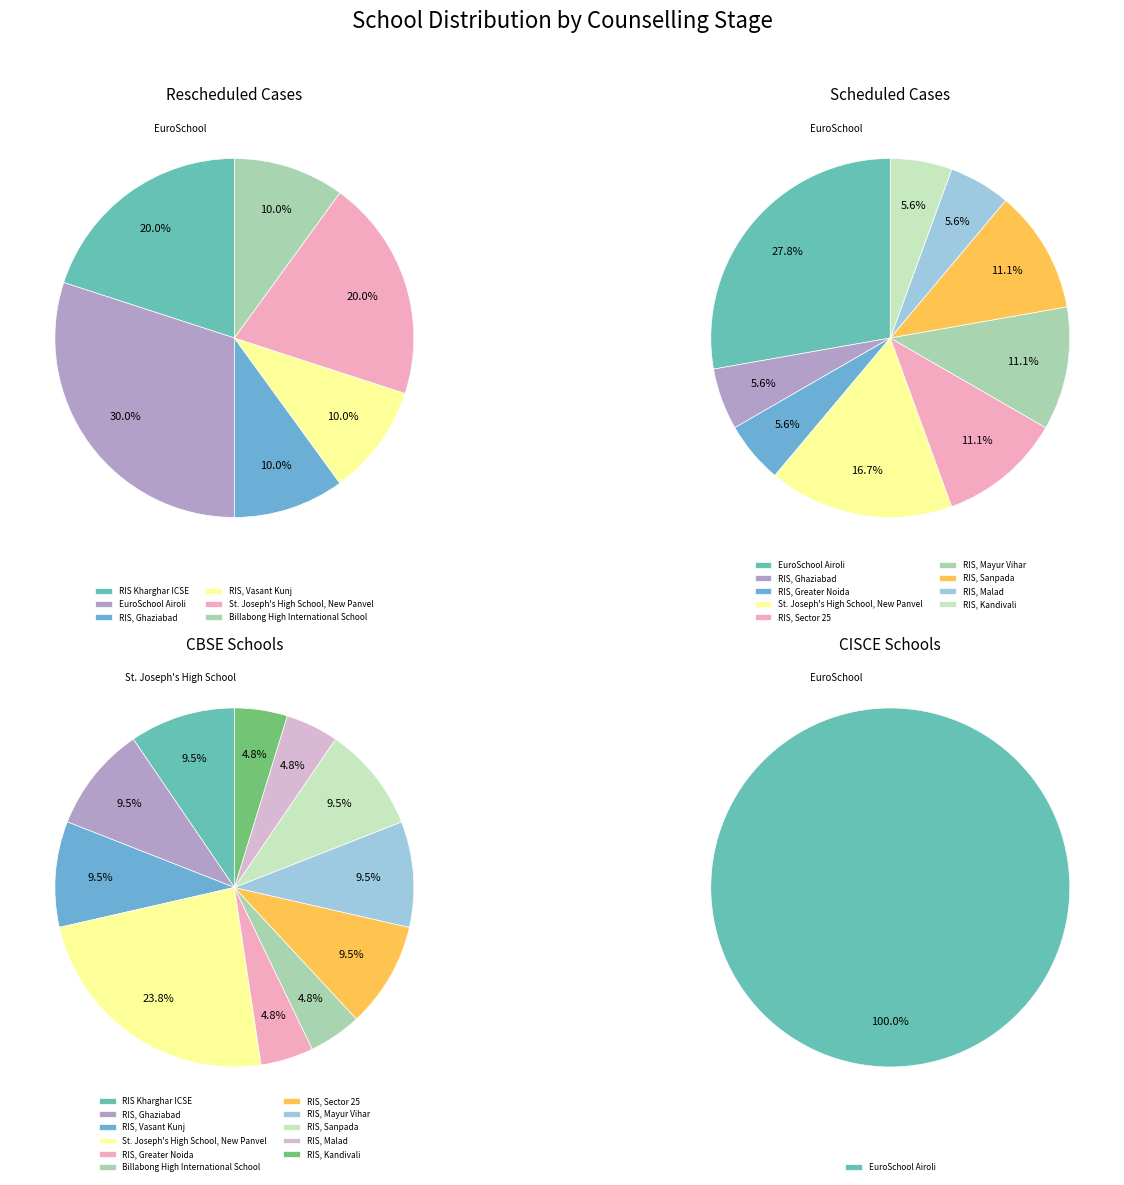

What is the change in value from Ryan International School, Ghaziabad to Ryan International School, Malad?

-1